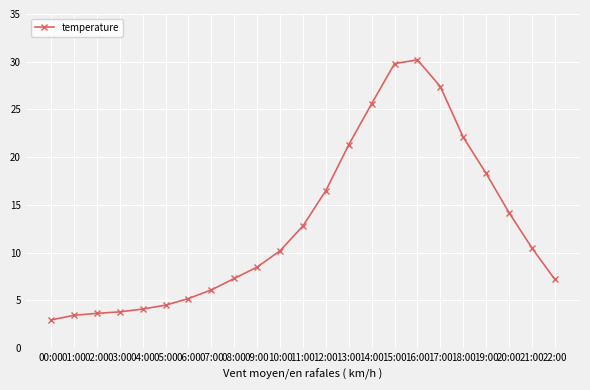

At which label is the value closest to 16?

12:00